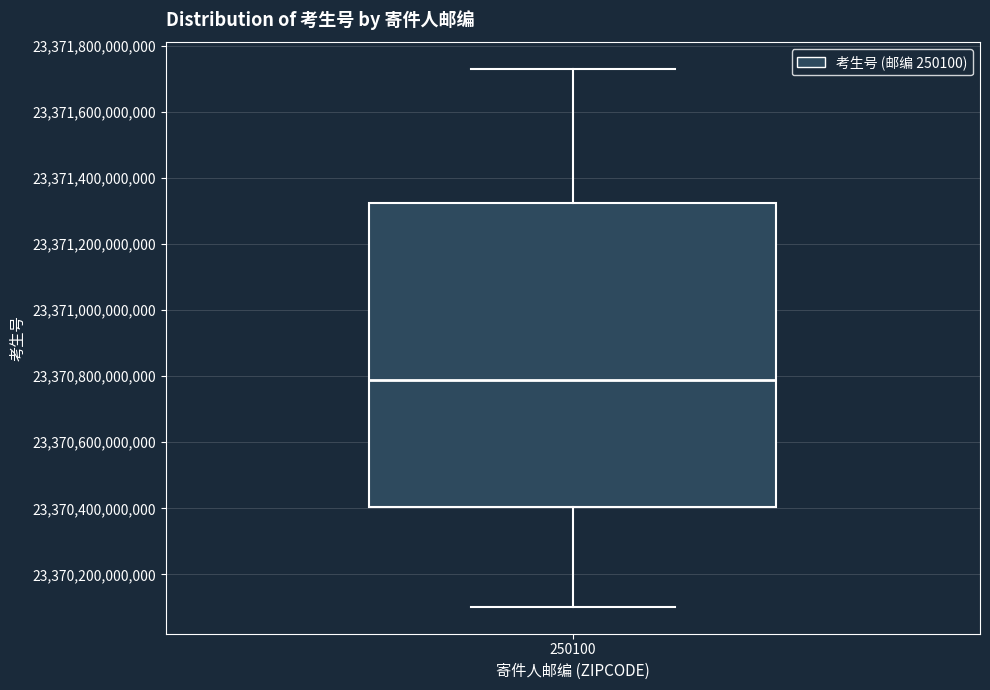

Transcribe this box plot: give where the median line is, the range the box spans, and where the two whiskers end, as read against the y-axis. The values are not printed on the chart, so give them approximately, as read against the axis.

median 23370780000000, box 23370400000000 to 23371320000000, whiskers 23370100000000 to 23371720000000